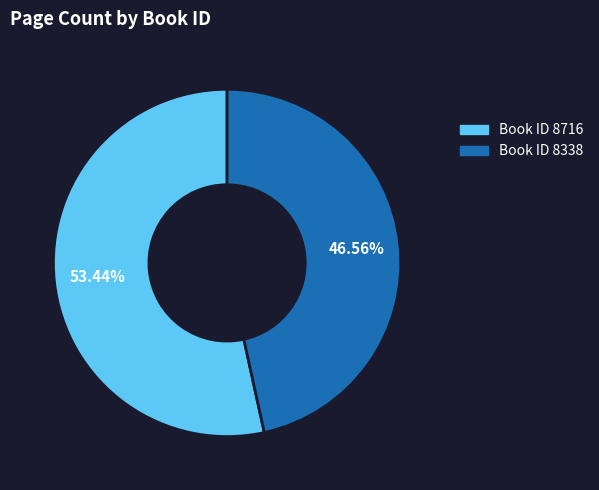

Is there any slice that represents more than half of the pie?

Yes